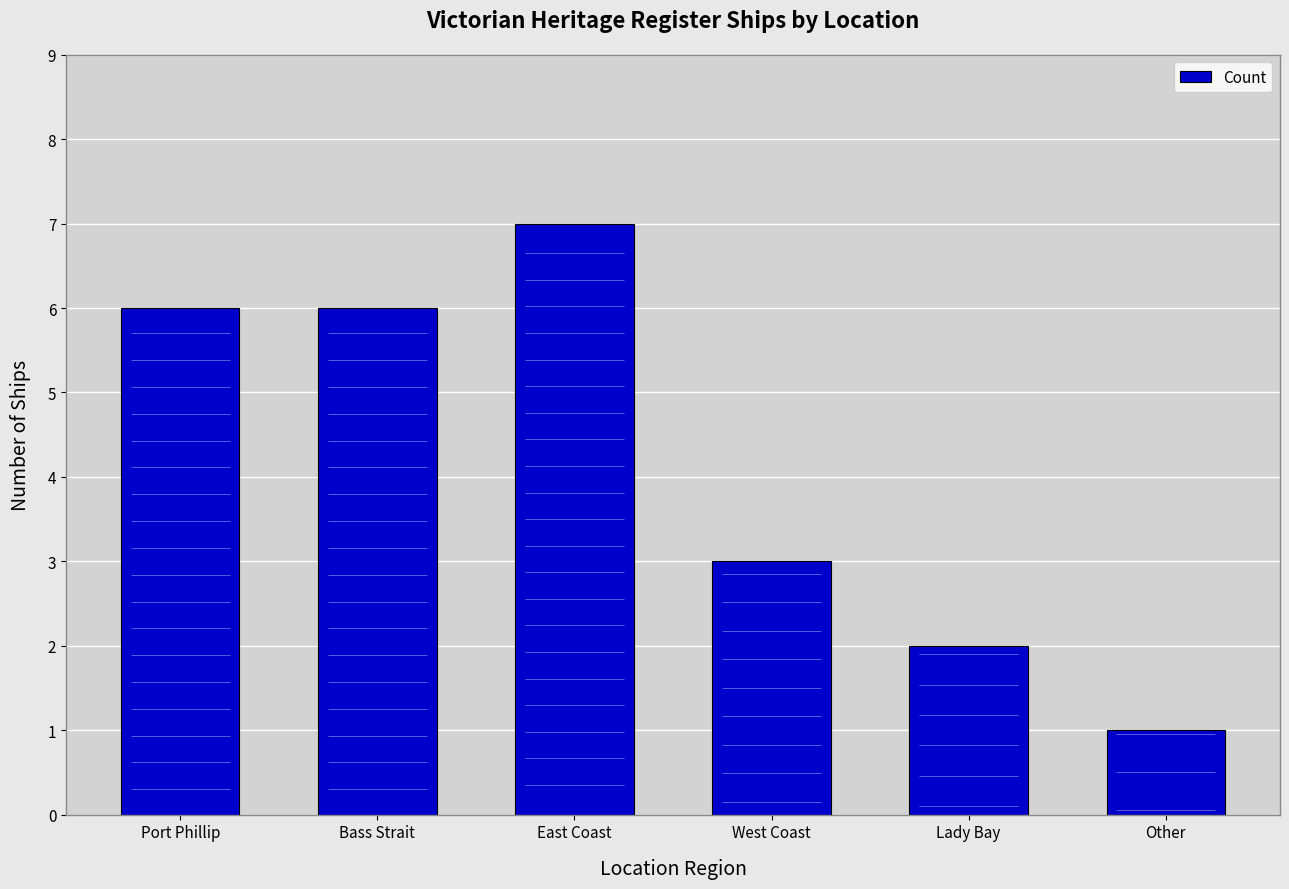

Where does the data first go above 6?

East Coast